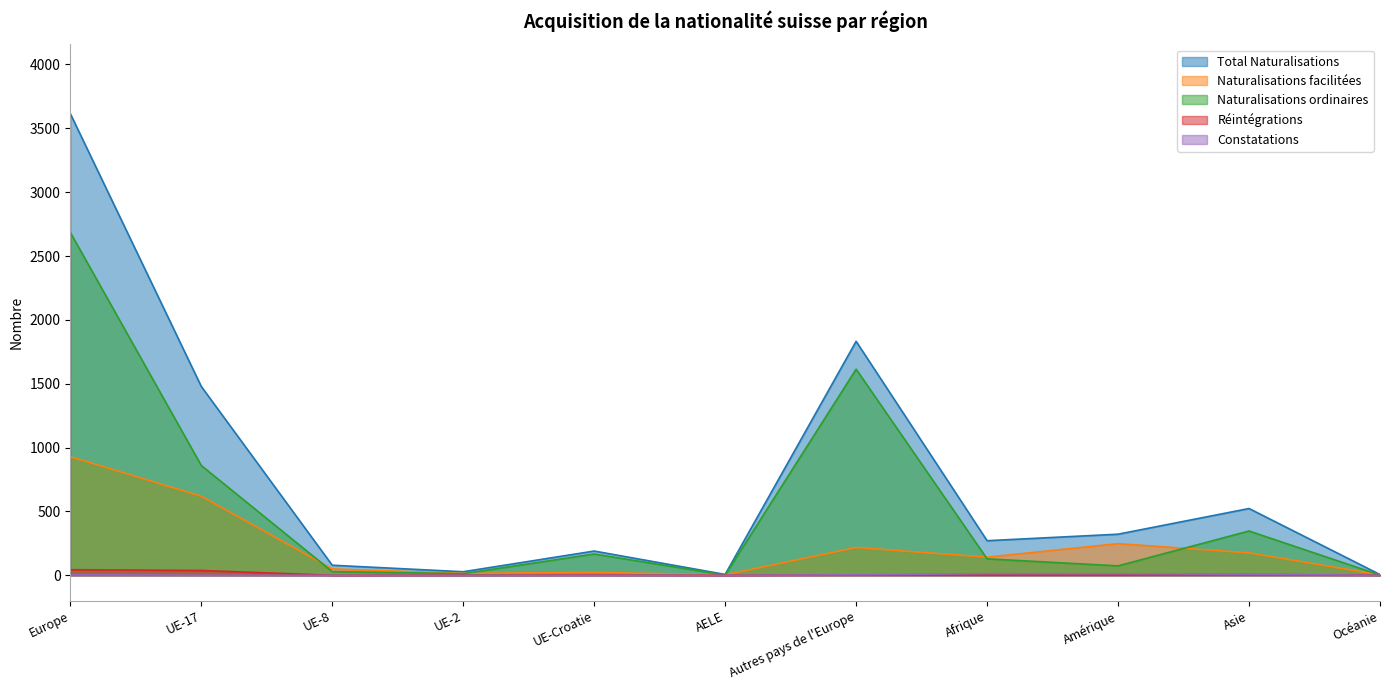

What is the label of the 8th point from the right?

UE-2